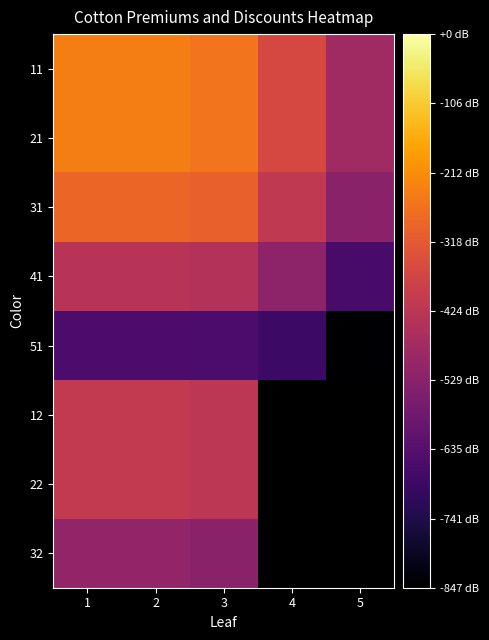

What is the difference between the highest and lowest values at 2?

412.0